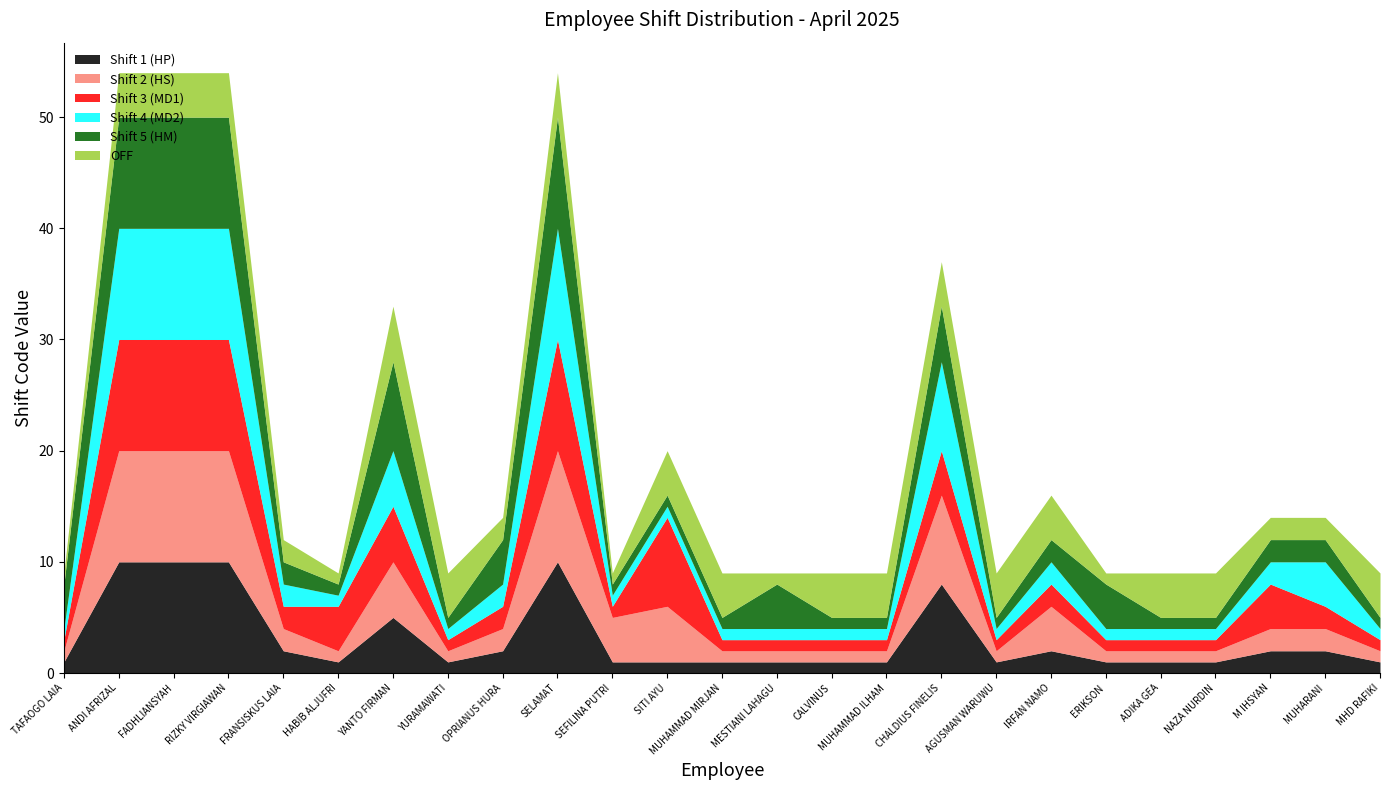

Which category has the highest value across all series?

ANDI AFRIZAL